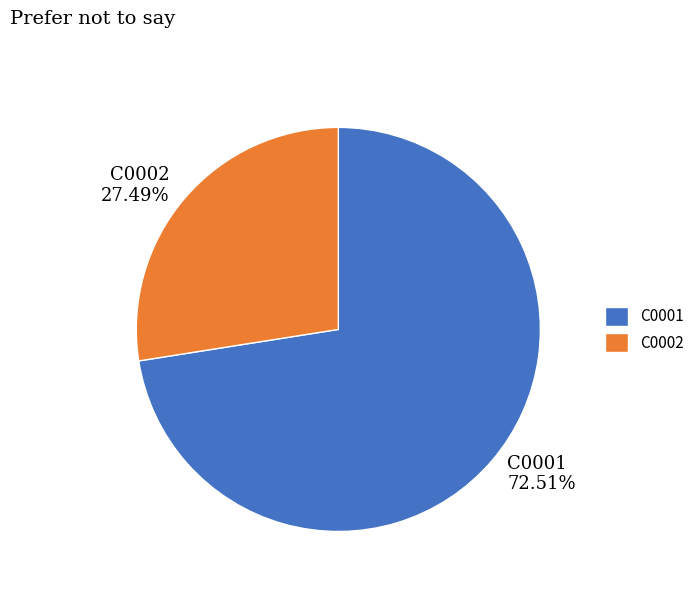

To the nearest percent, what is the combined percentage of C0001 and C0002?

100%